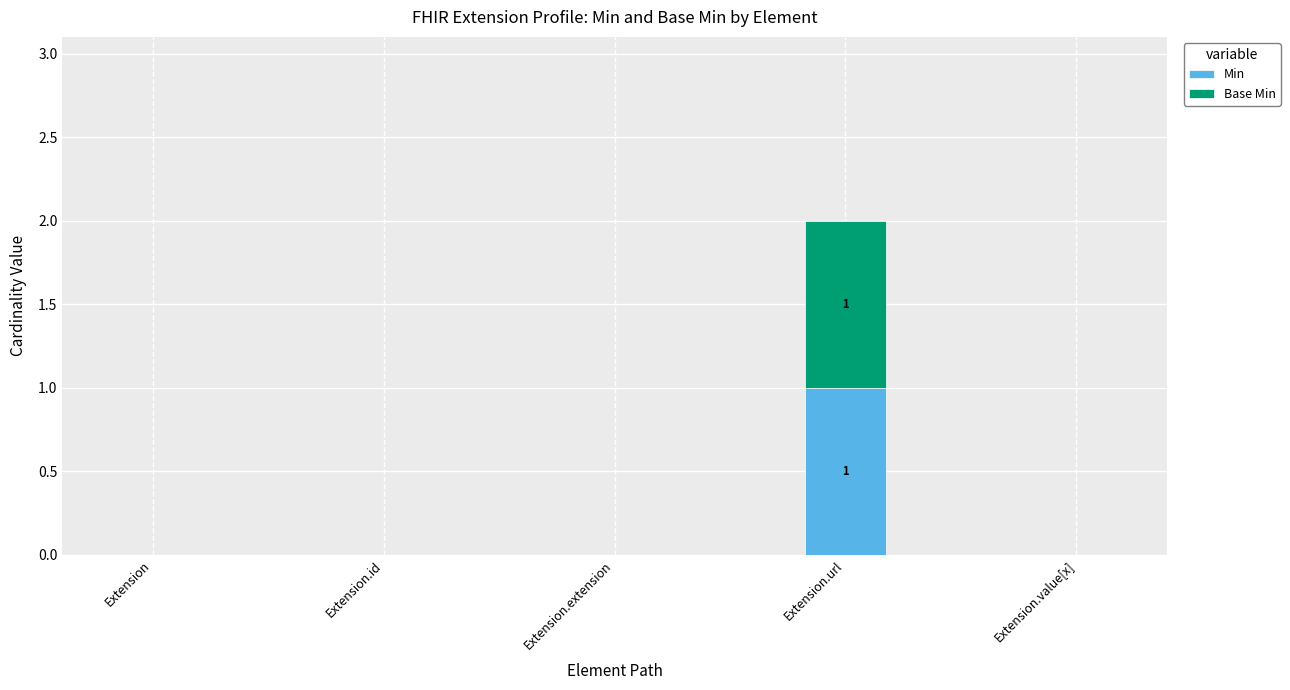

The value of Min at Extension.id is -1. True or false?

False